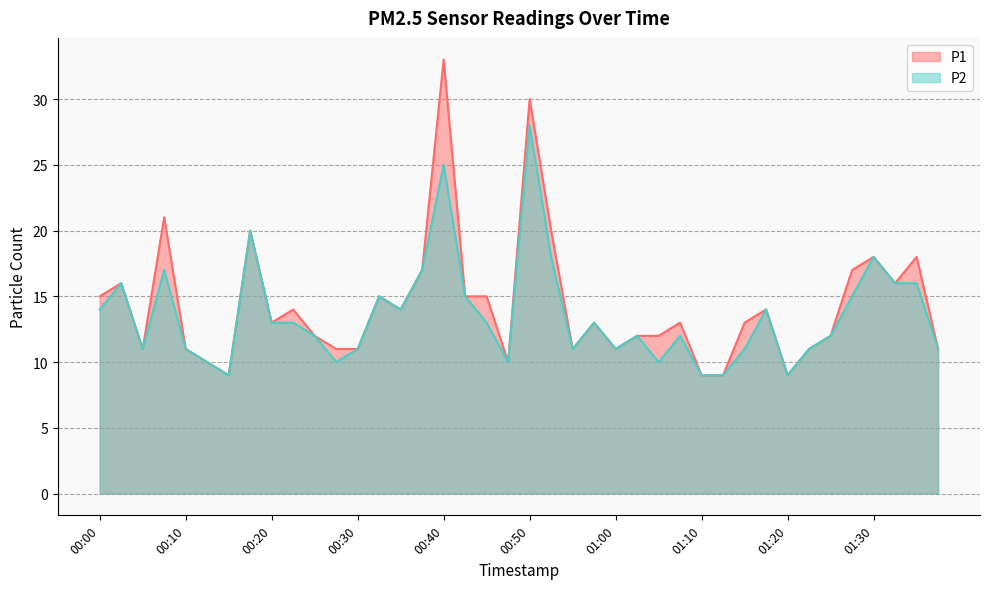

What is the average value of the P1 series?

14